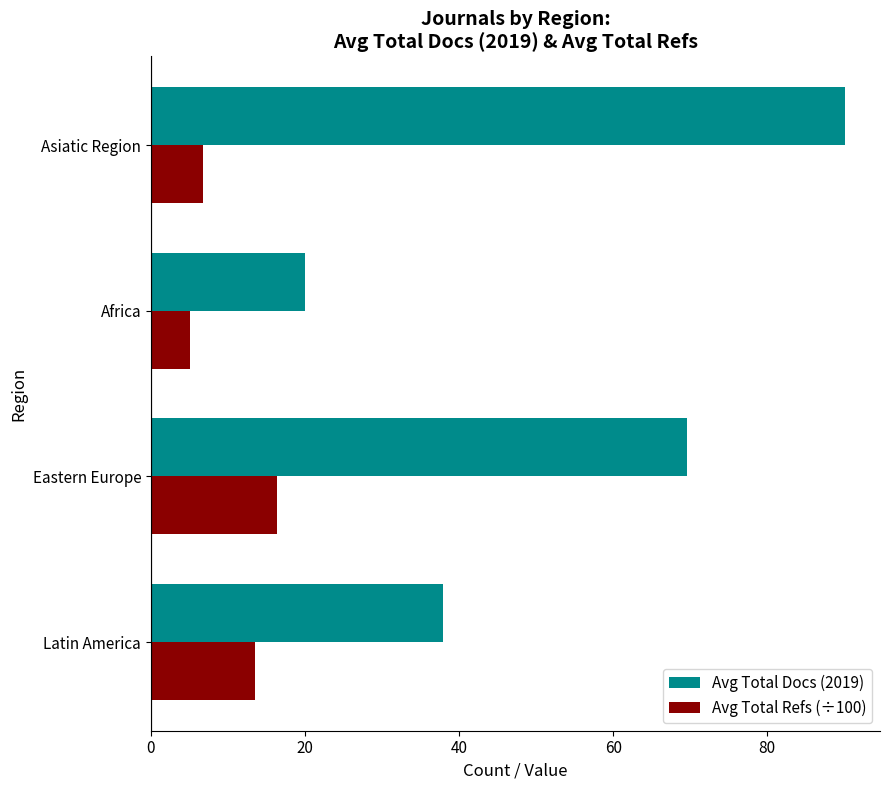

True or false: Avg Total Docs (2019) has a value of 102.0 at Eastern Europe.

False